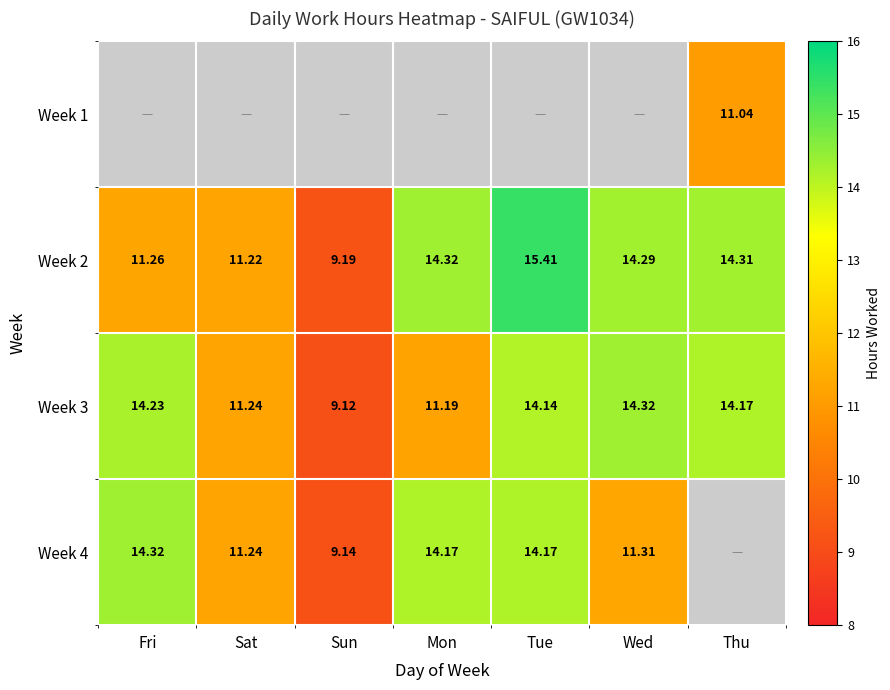

At which label is Week 3 closest to 11?

Mon